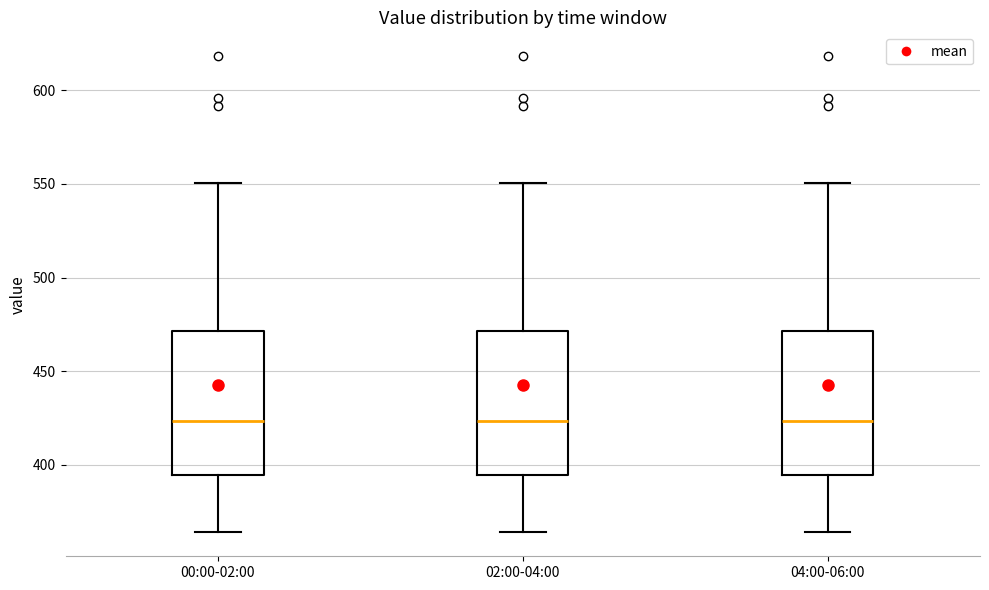

Reading left to right, transcribe this box plot: for each box, give where its median line is, the range the box spans, and where its two whiskers end, as read against the y-axis. The values are not printed on the chart, so give them approximately, as read against the axis.

00:00-02:00: median 425, box 395 to 470, whiskers 365 to 550
02:00-04:00: median 425, box 395 to 470, whiskers 365 to 550
04:00-06:00: median 425, box 395 to 470, whiskers 365 to 550